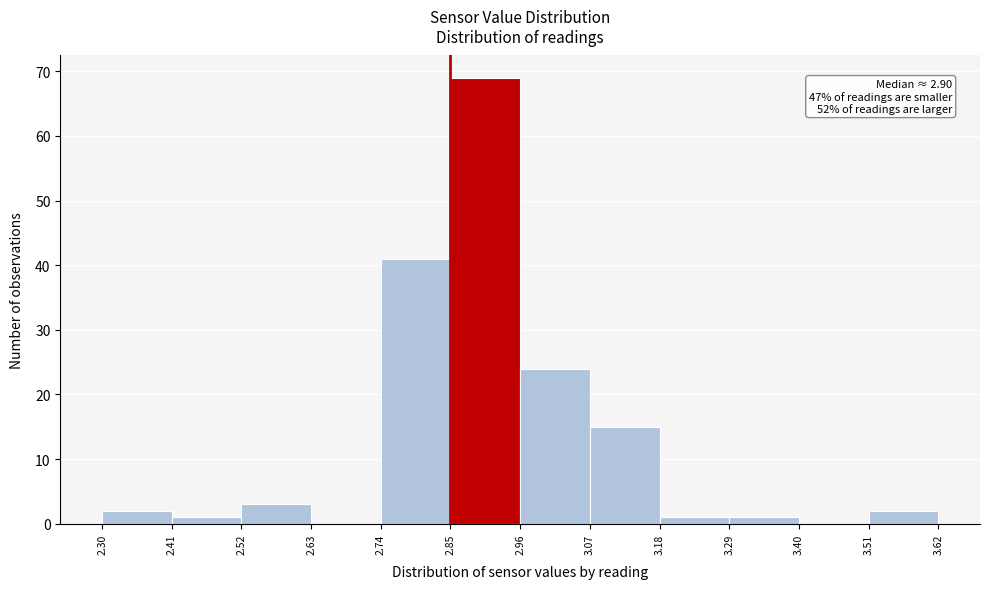

Which range on the x-axis has the tallest bar?

2.85 to 2.96